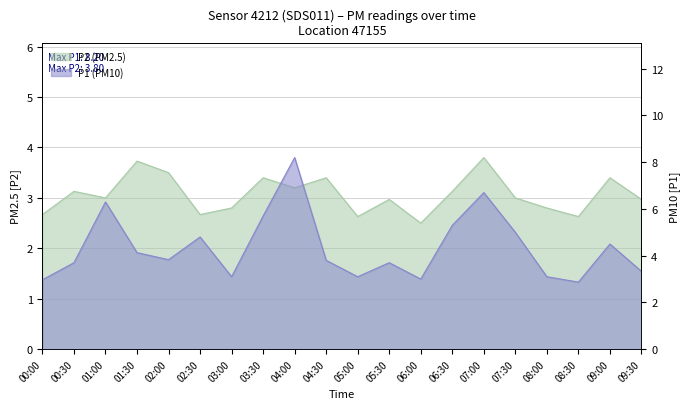

What position from the left is 03:30?

8